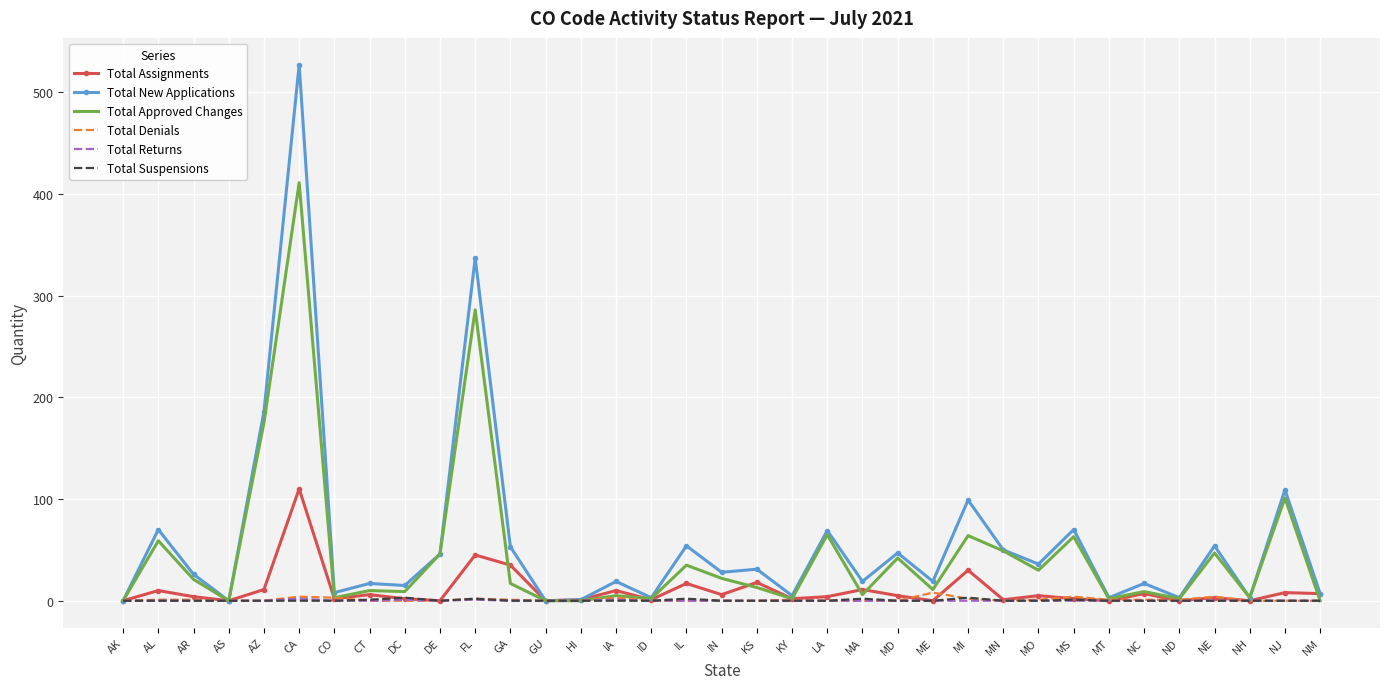

Which series has the widest spread of values?

Total New Applications